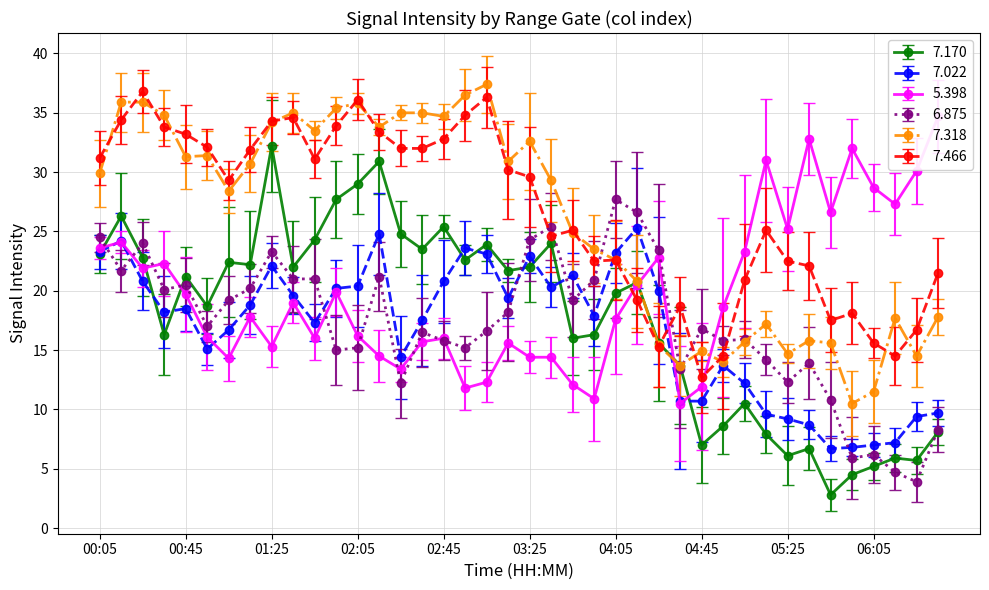

The value of 7.170 at 02:45 is 25.4. True or false?

True